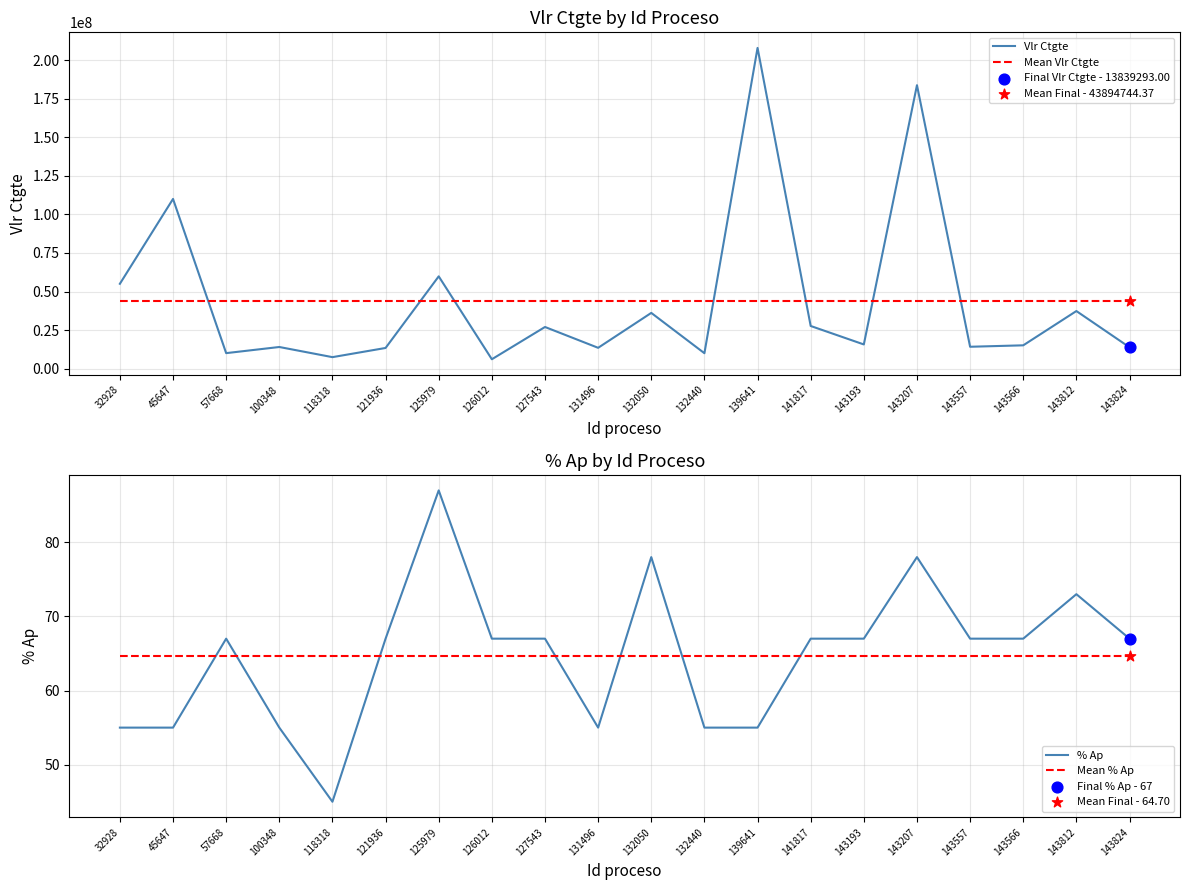

What are all the series names shown in the legend?

Vlr Ctgte, Mean Vlr Ctgte, % Ap, Mean % Ap